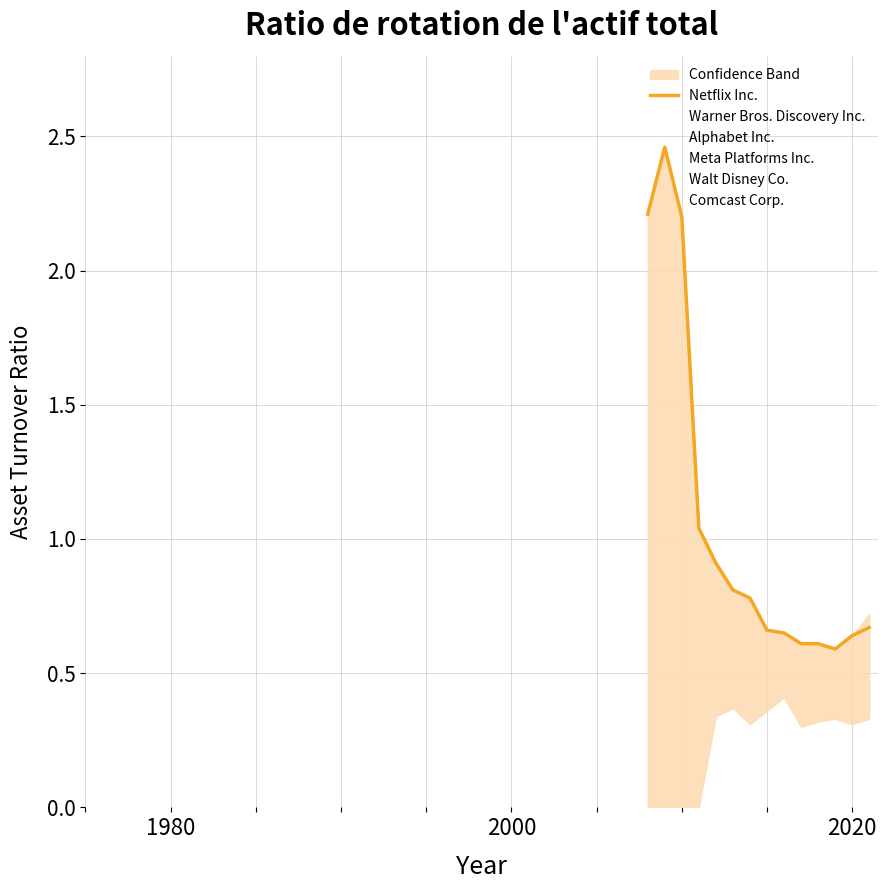

Is it true that Alphabet Inc. equals 0.8 at 2020?

False